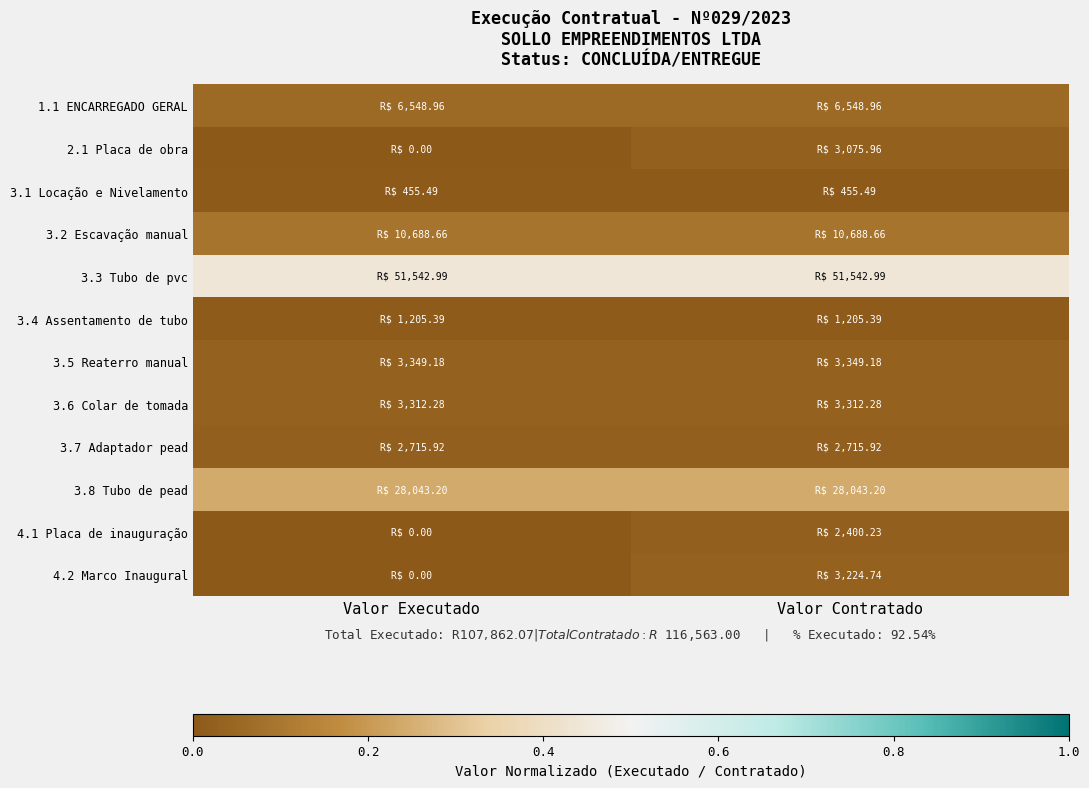

How many series are shown in this chart?

12